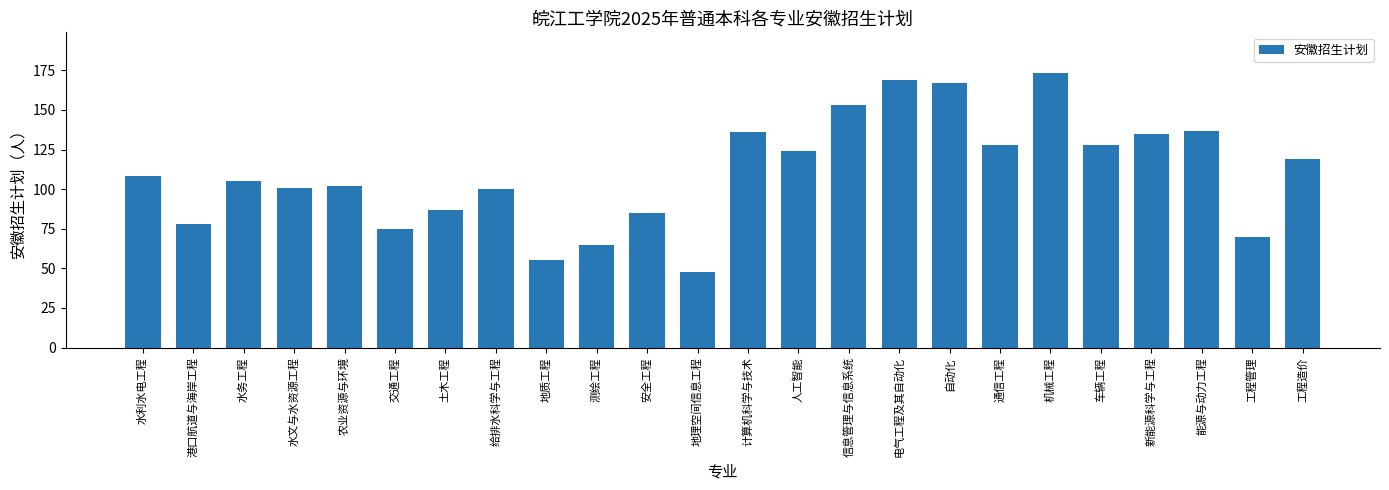

What position from the left is 水利水电工程?

1